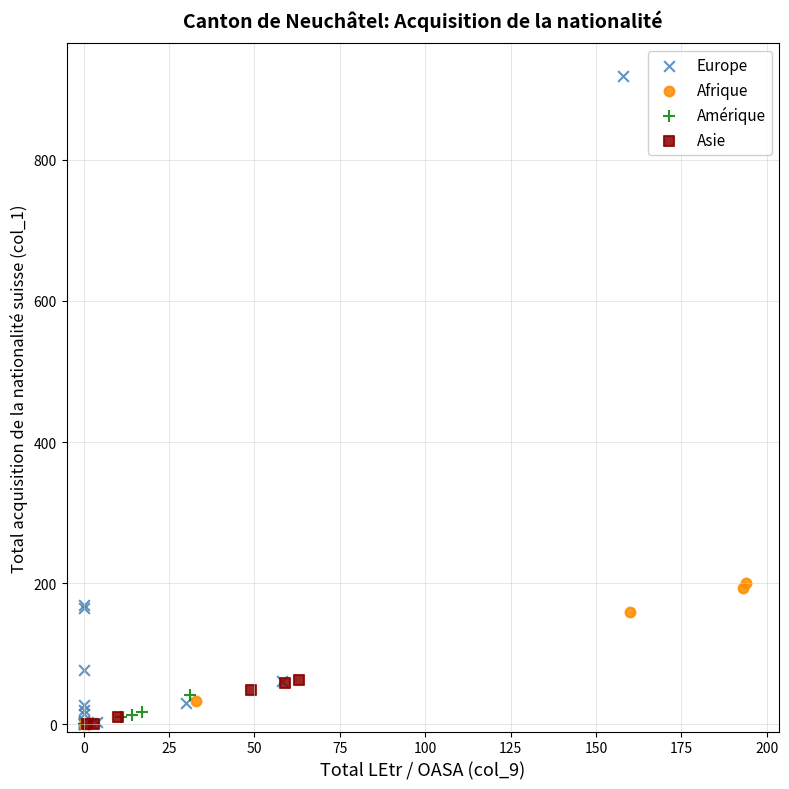

Which series has the largest Y range (max minus min)?

Europe